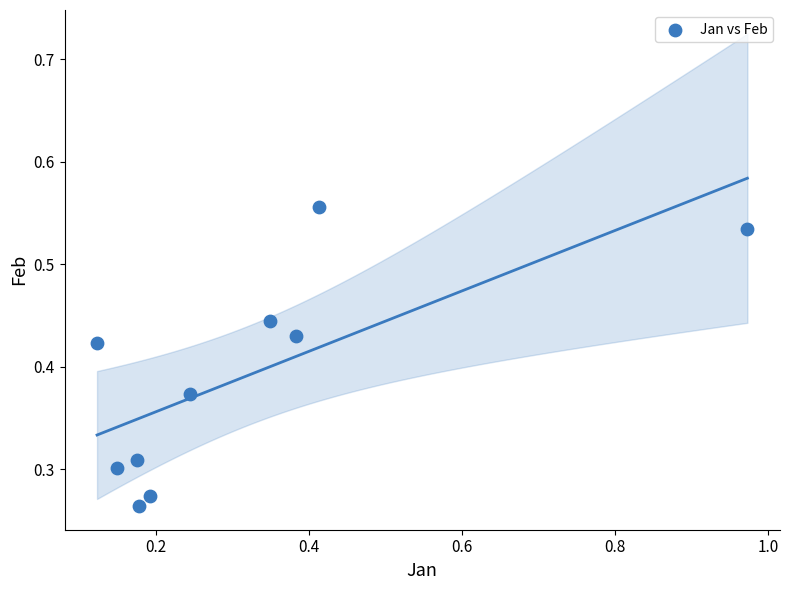

What is the range of X values (max minus min)?

0.9